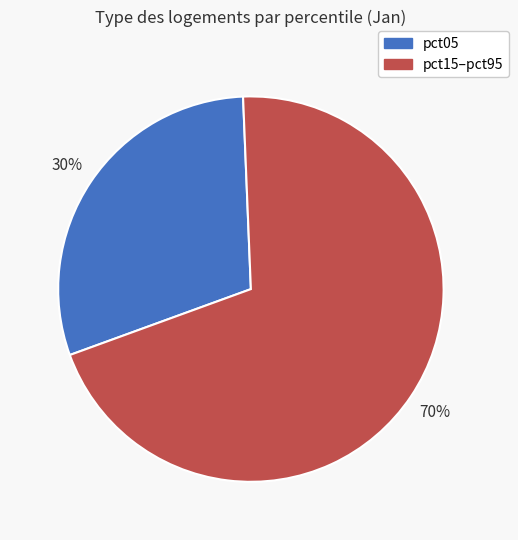

To the nearest percent, what is the average slice percentage?

50%